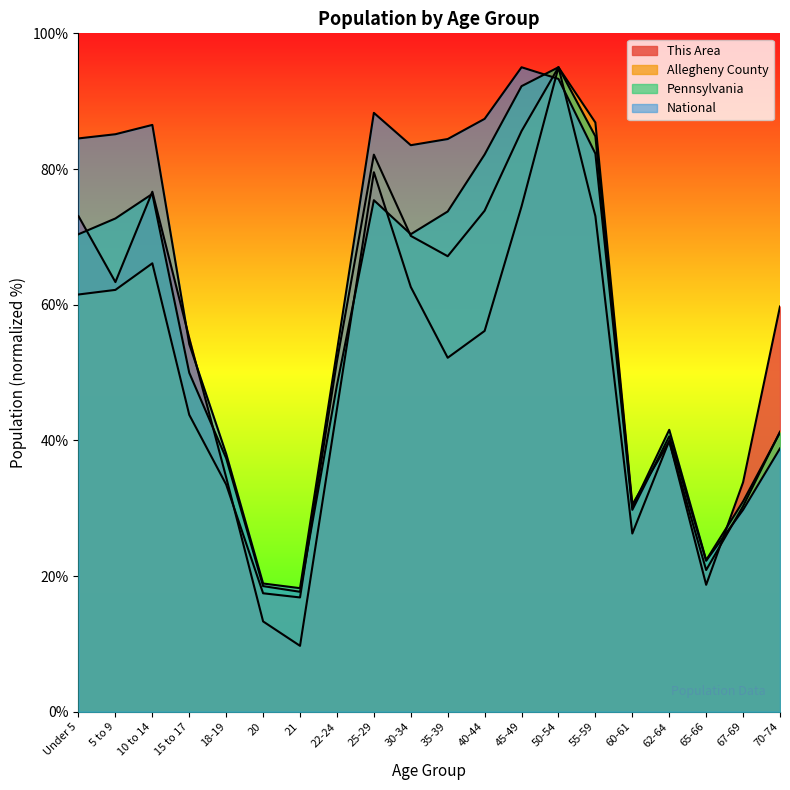

At 60-61, list the series in order from largest to smallest.

Allegheny County, Pennsylvania, National, This Area